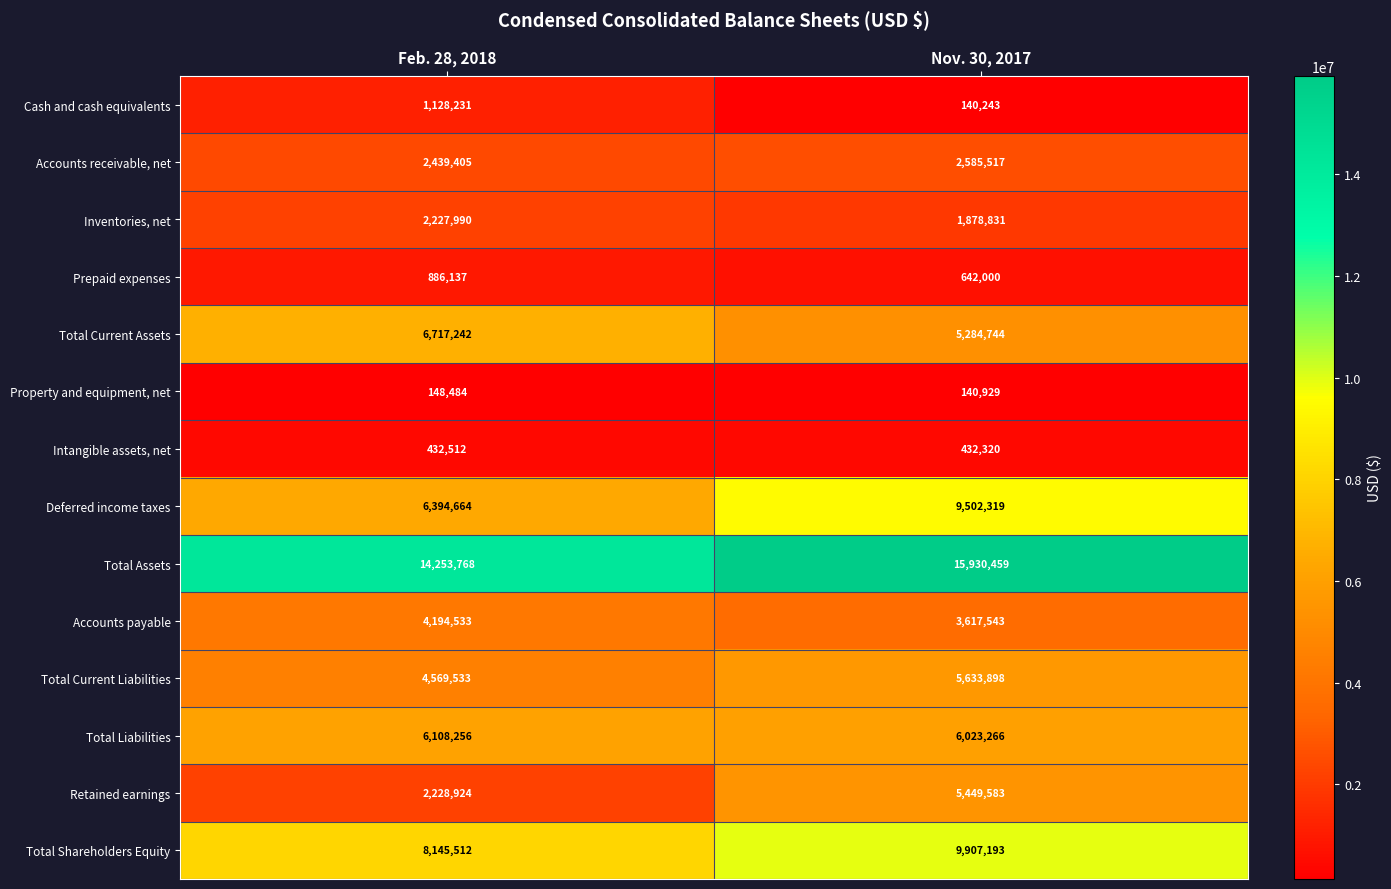

Is it true that Total Shareholders Equity equals 13150343 at Nov. 30, 2017?

False